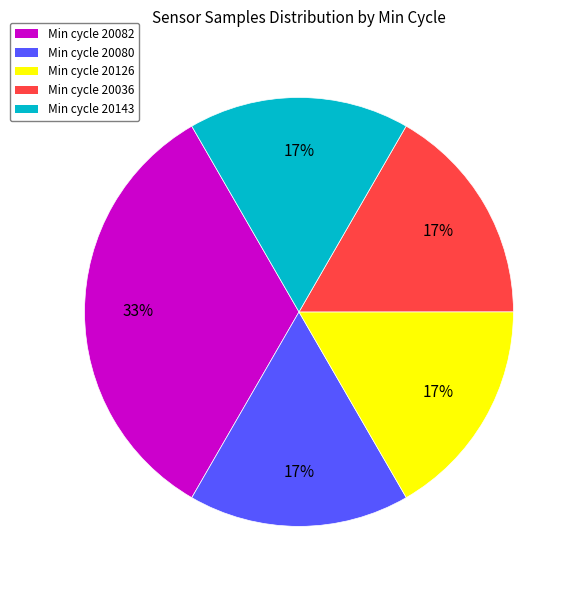

True or false: Min cycle 20143 accounts for 17% of the total.

True